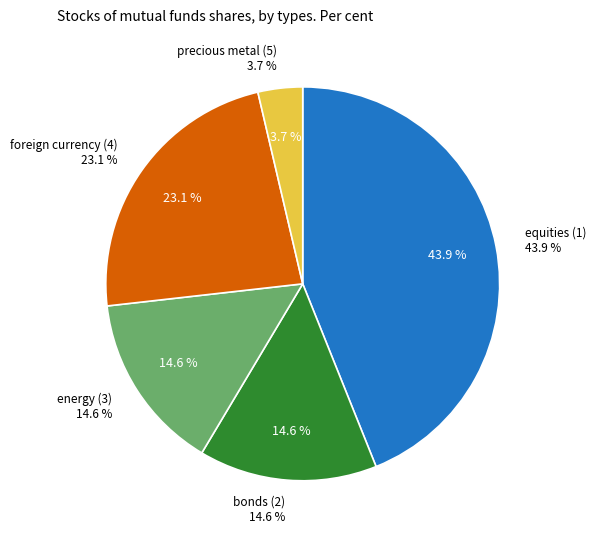

The precious metal (5) slice represents 4% of the pie. True or false?

True